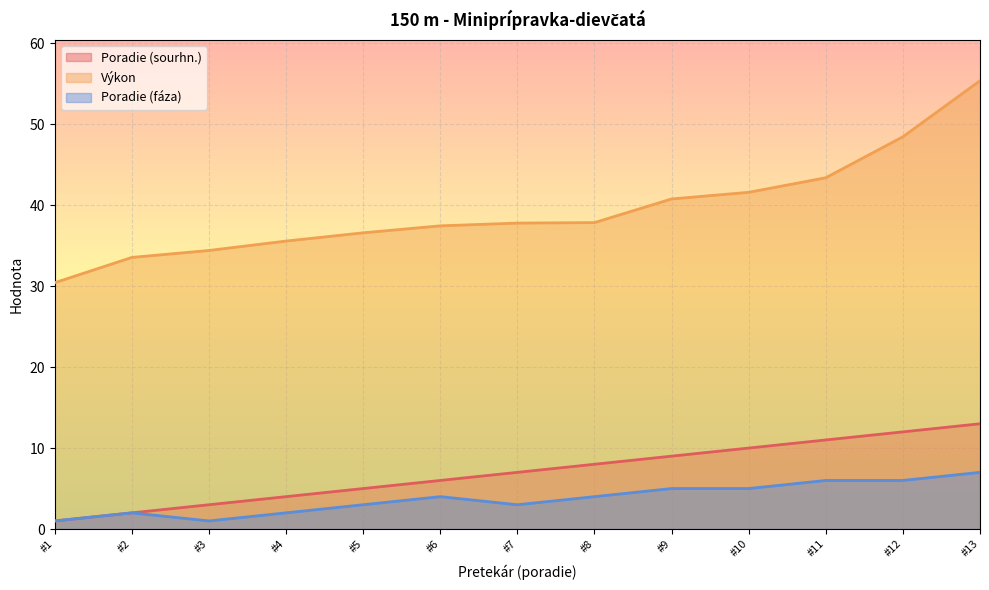

True or false: Výkon and Poradie (sourhn.) cross at least once.

False